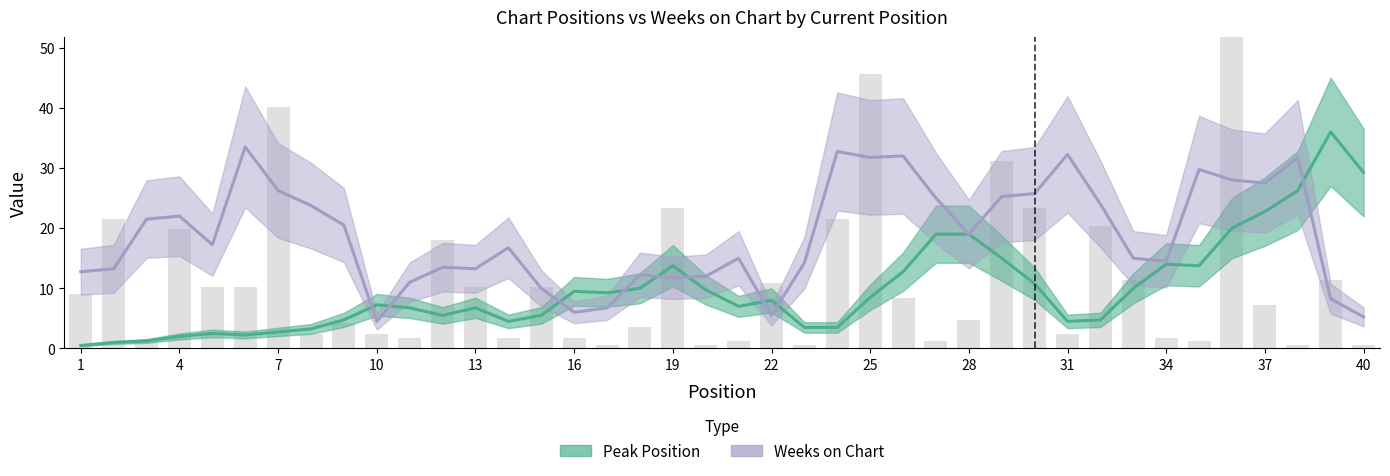

What are all the series names shown in the legend?

Peak Position, Weeks on Chart